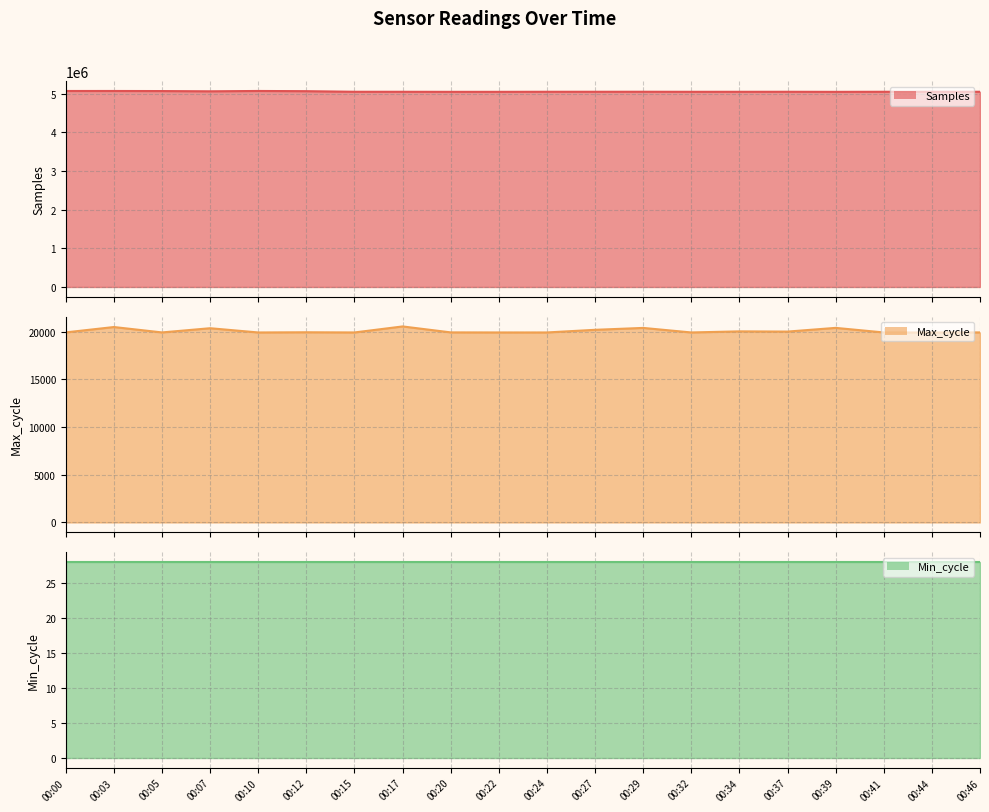

Reading left to right, extract all data points from this chart.

Samples line: 5065309	5065567	5063469	5057370	5065825	5060539	5045355	5045056	5043387	5043591	5045212	5045368	5045849	5044382	5044582	5045139	5043045	5045072	5044903	5045626
Max_cycle line: 19916	20478	19912	20353	19908	19928	19909	20540	19916	19909	19909	20186	20385	19909	20024	20000	20389	19909	19908	19913
Min_cycle line: 28	28	28	28	28	28	28	28	28	28	28	28	28	28	28	28	28	28	28	28